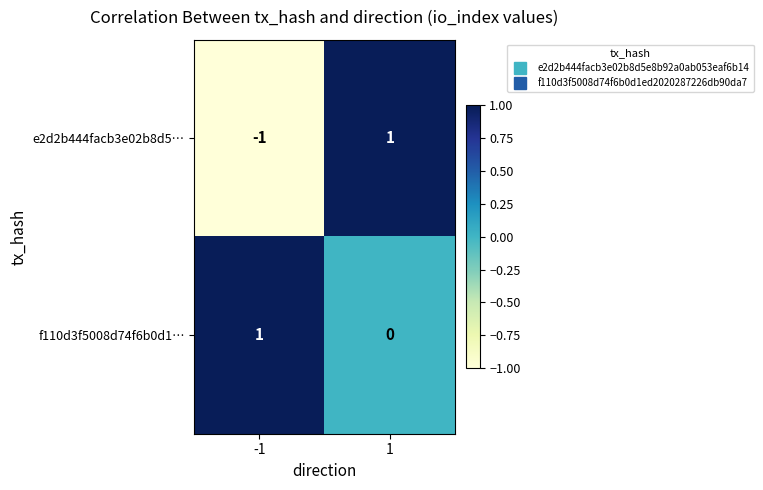

How many values in f110d3f5008d74f6b0d1… are above zero?

1